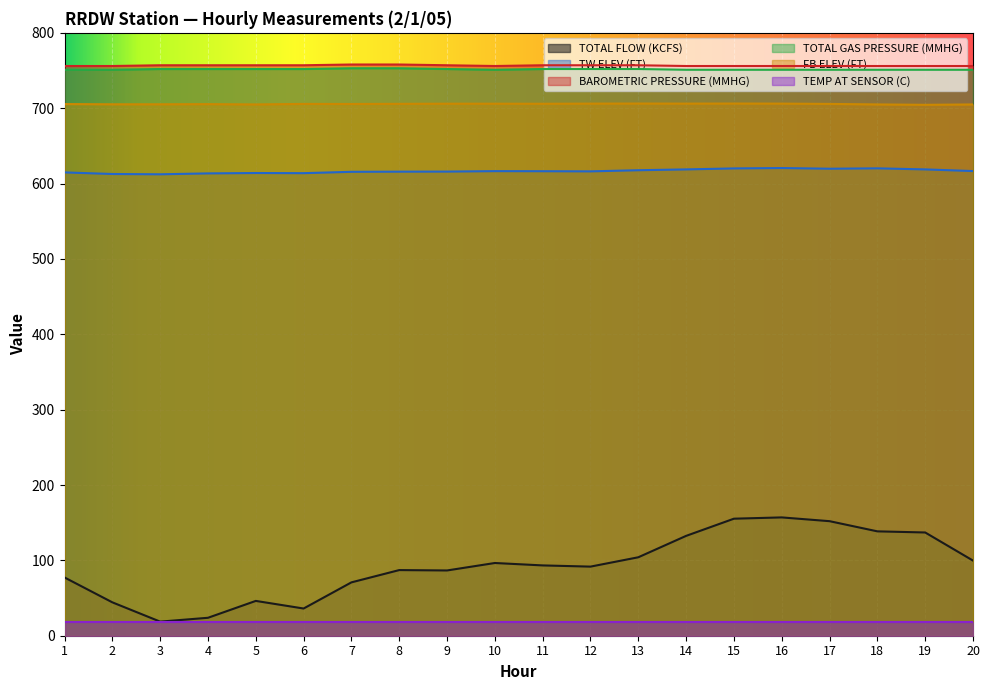

Which has a higher value, 10 or 11?

10